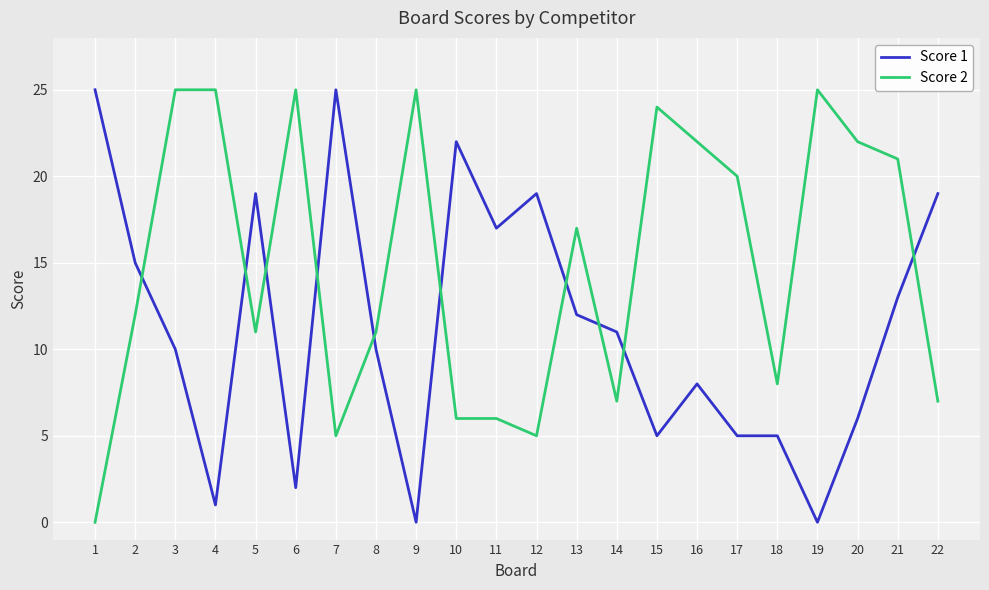

At which label does Score 2 reach its minimum?

1